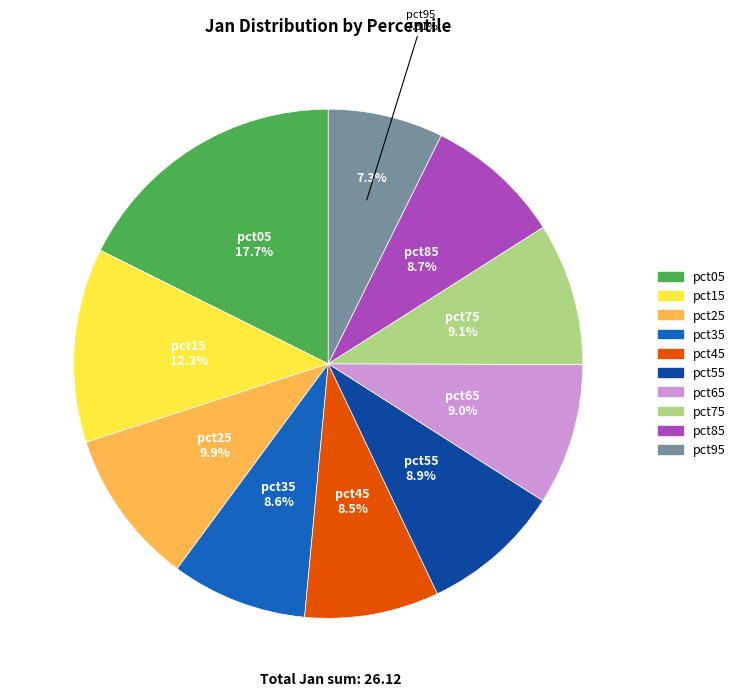

What is the total percentage of pct85 and pct15?

21.0%